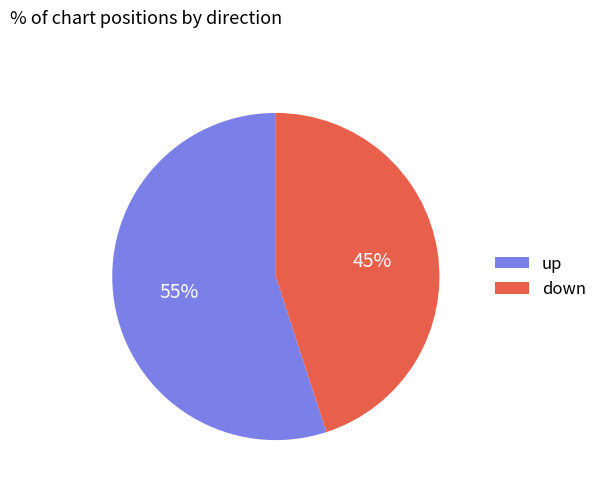

Which has a higher value, down or up?

up